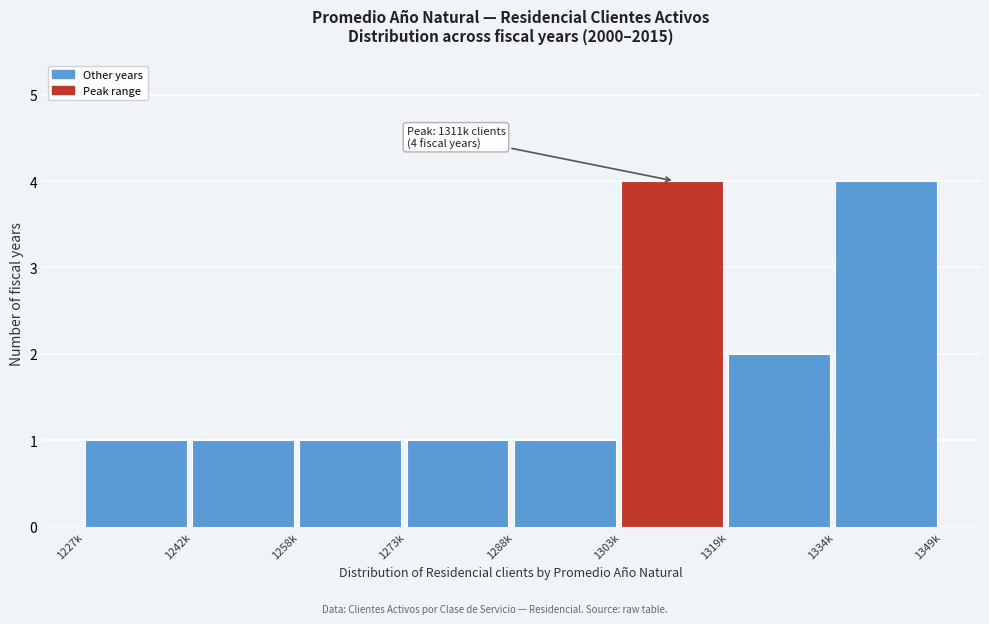

Reading right to left, transcribe all the data shown in this chart.

1334k=4	1319k=2	1303k=4	1288k=1	1273k=1	1258k=1	1242k=1	1227k=1